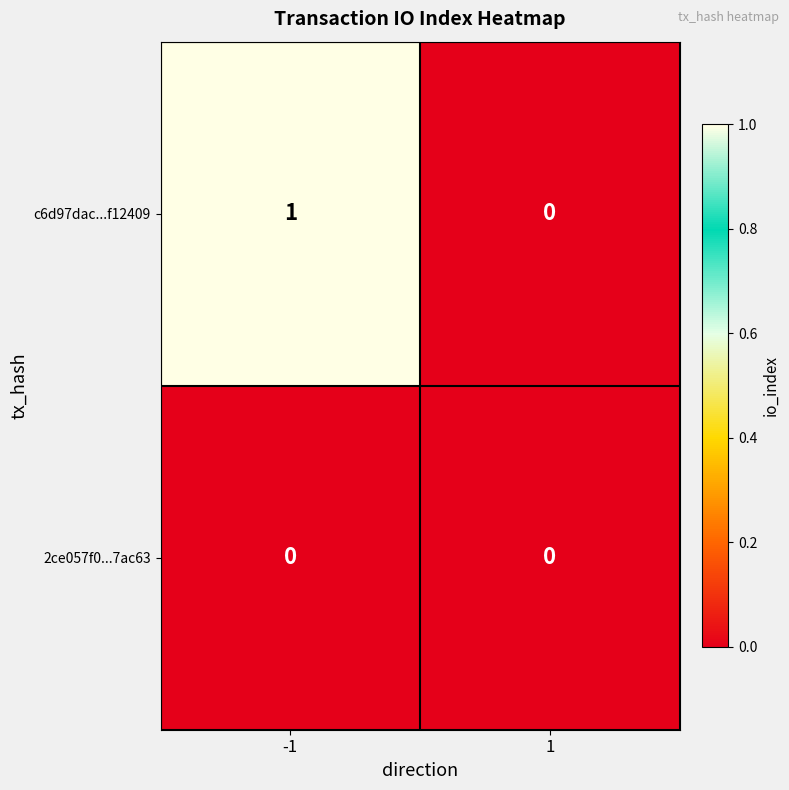

The c6d97dac...f12409 series shows 1 at -1. True or false?

True